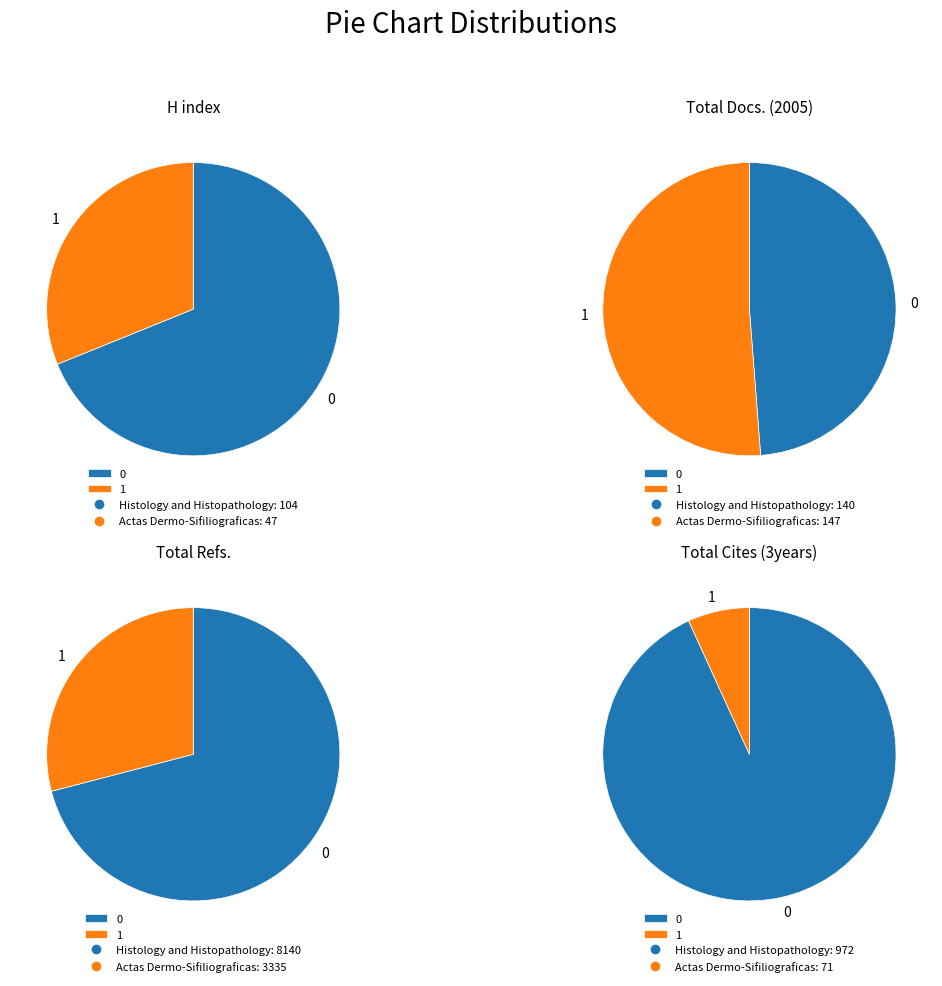

How many segments does this pie chart have?

2